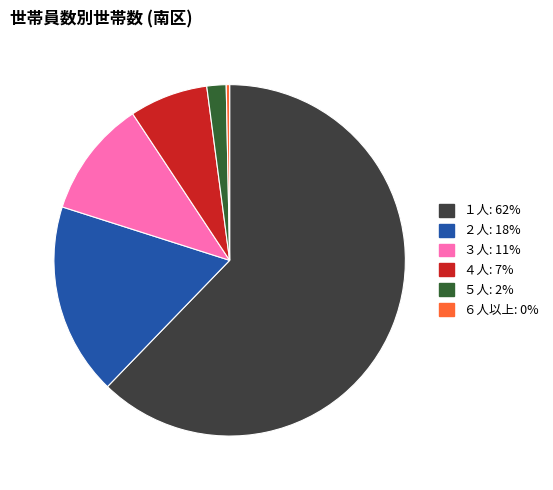

Is there a majority slice in this chart?

Yes